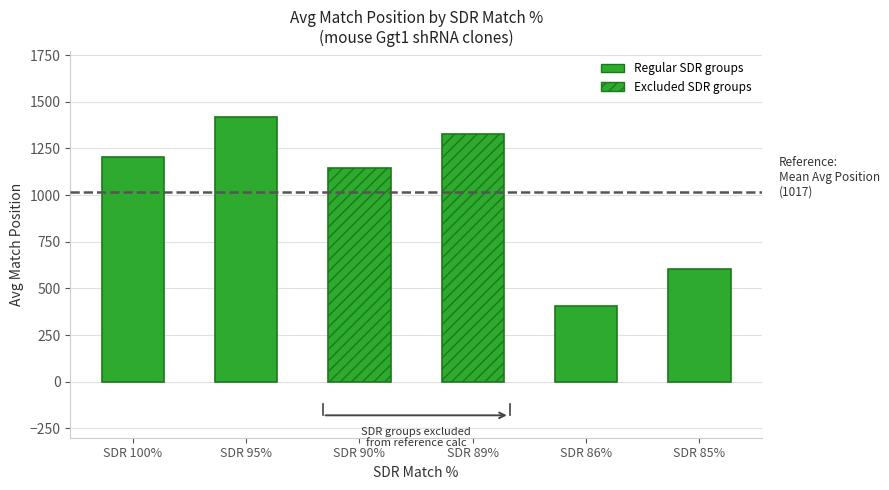

The value at 90% is 799. True or false?

False